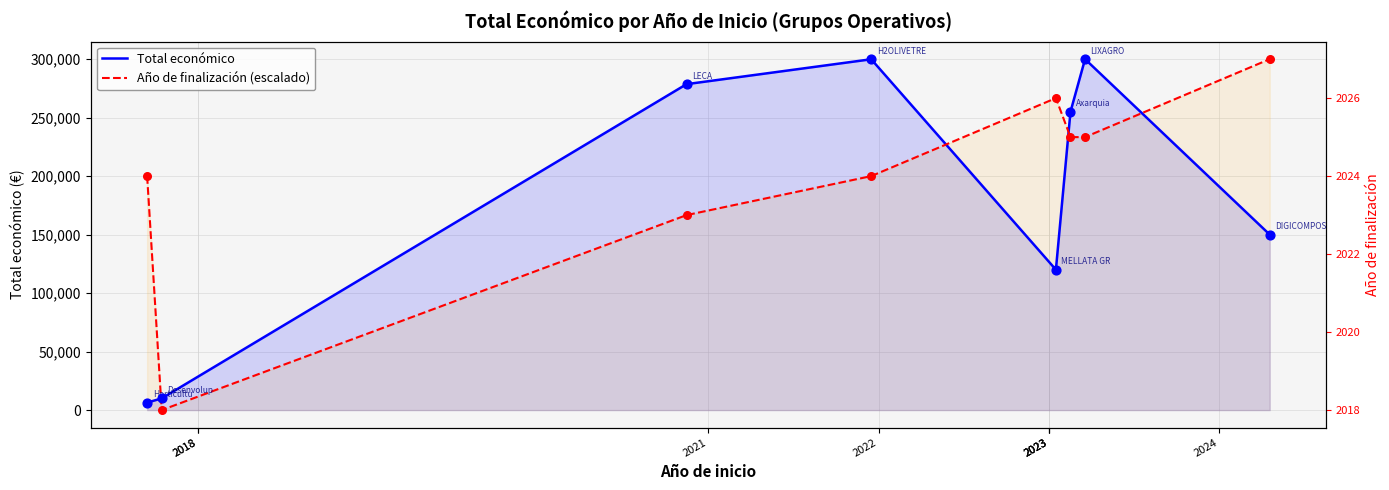

At how many categories does at least one series exceed 151098?

7